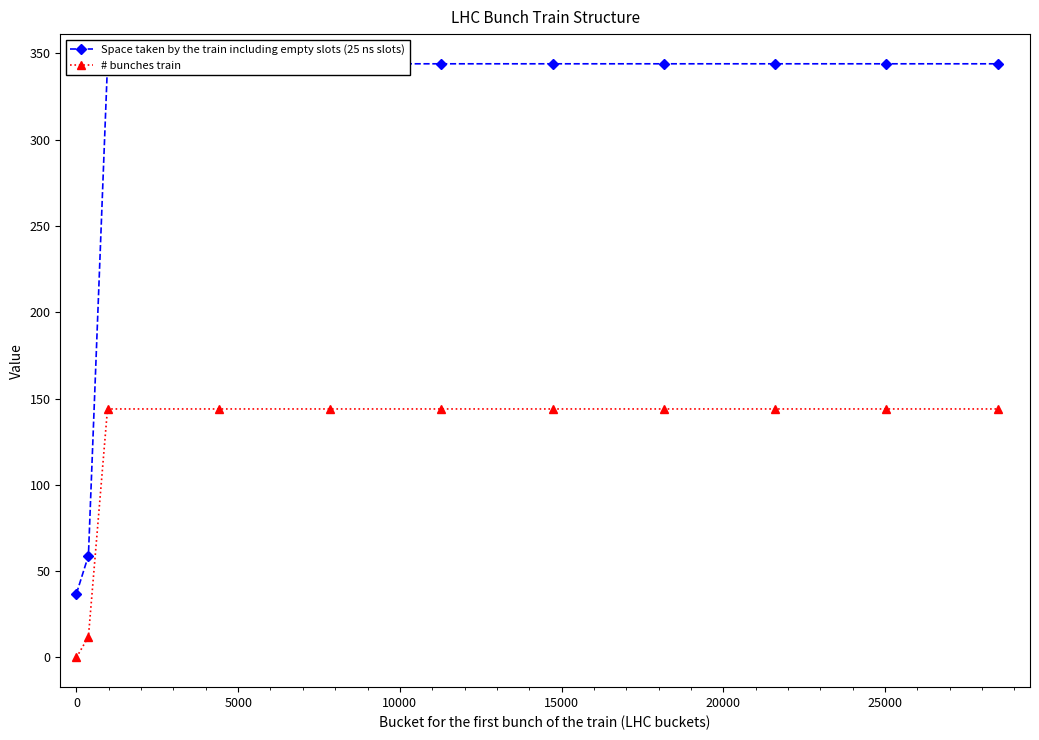

Which series has the largest range (max minus min)?

Space taken by the train including empty slots (25 ns slots)